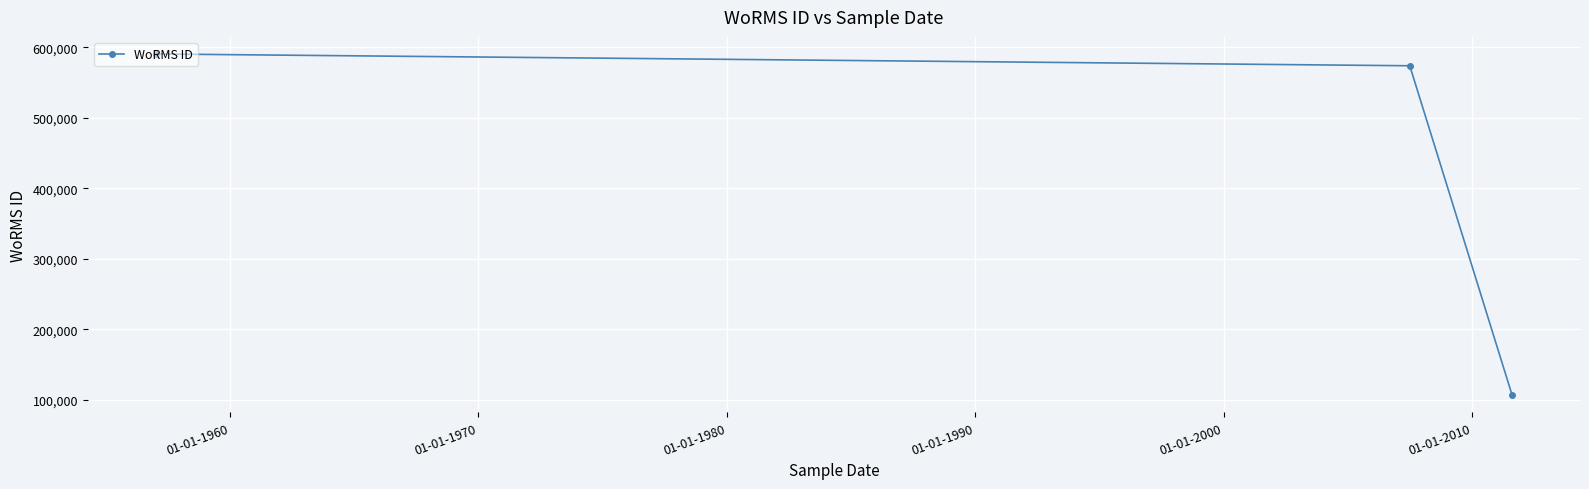

What is the value of the 3rd point from the left?

106287